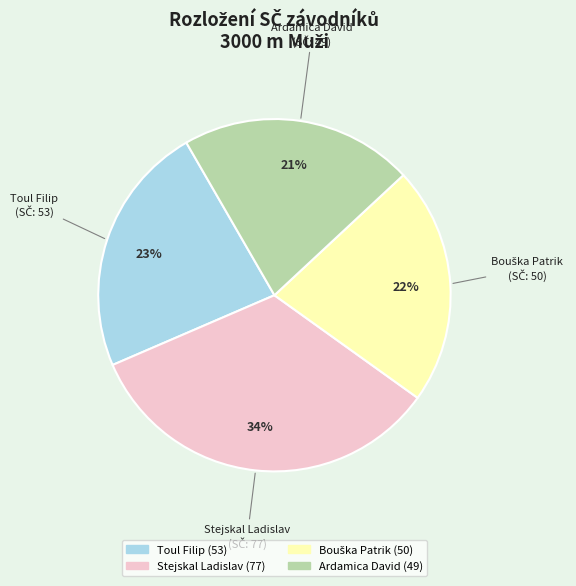

The Stejskal Ladislav slice represents 28% of the pie. True or false?

False